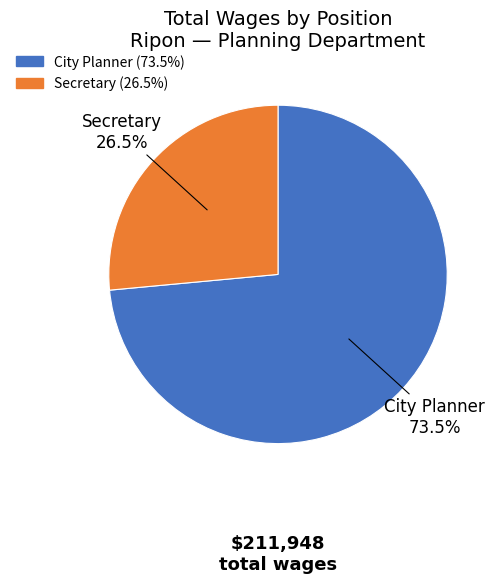

To the nearest percent, what is the combined percentage of City Planner and Secretary?

100%